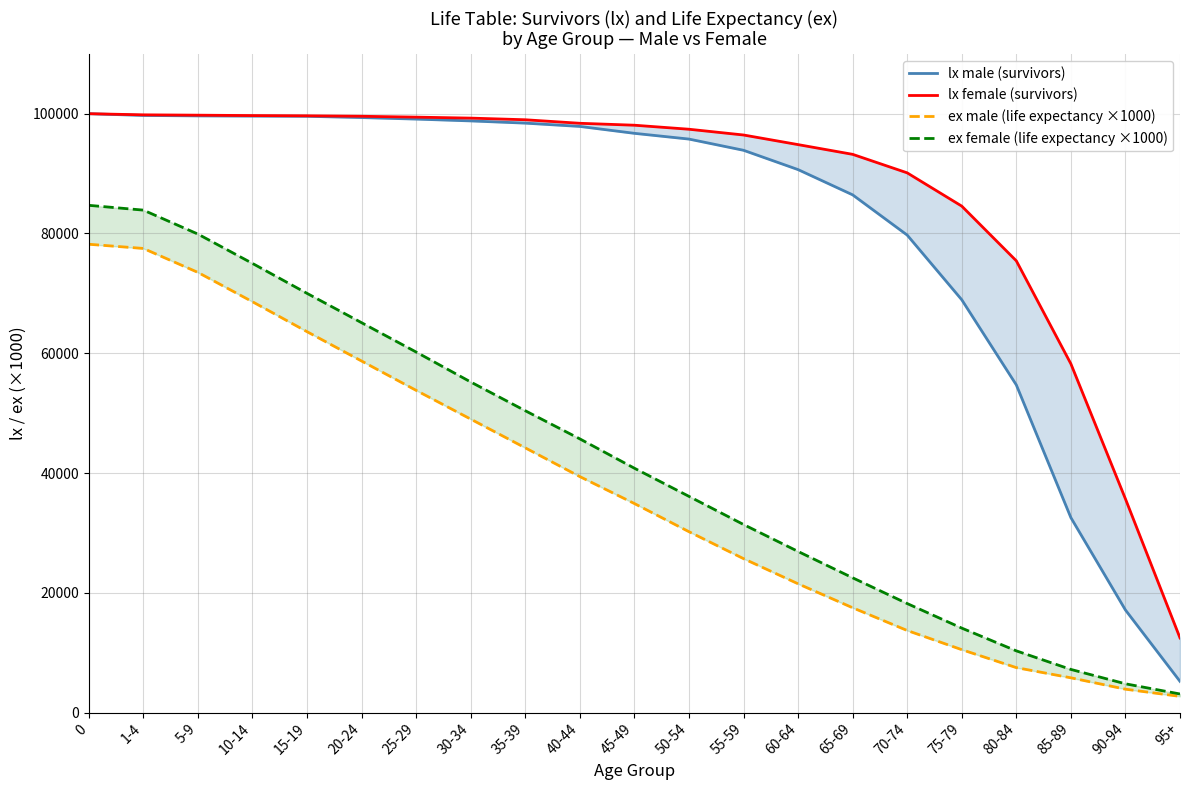

The value of lx female (survivors) at 15-19 is 169196.9. True or false?

False